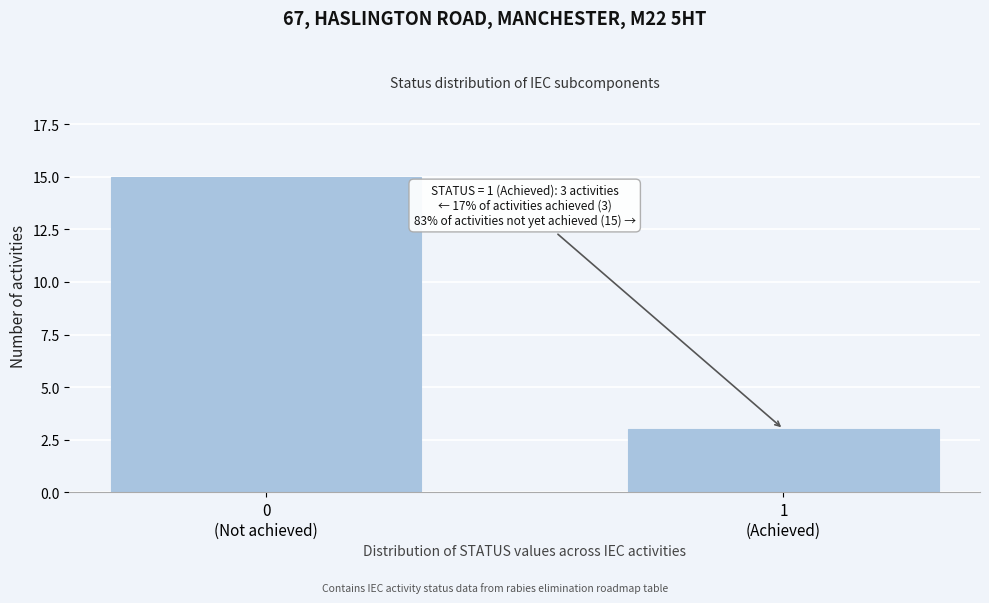

Reading right to left, list all the values displayed in this chart.

3	15